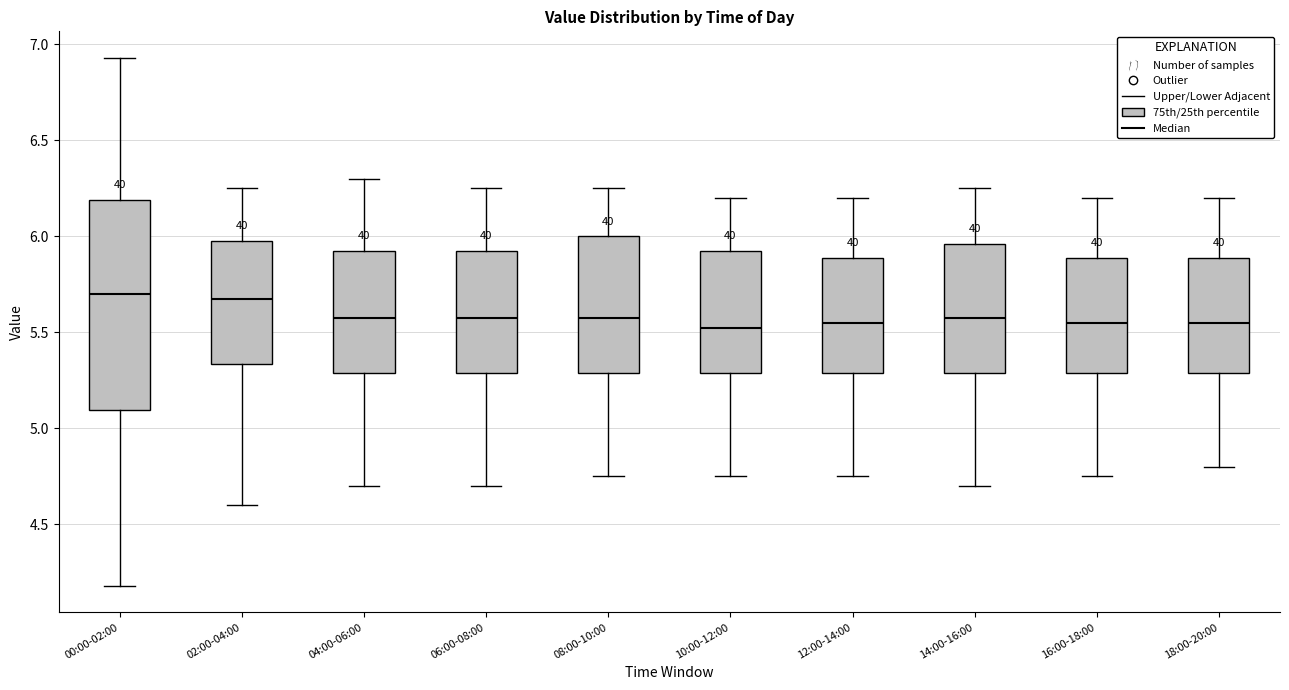

Reading left to right, read every box against the y-axis: the position of its median line, the range the box covers, and the ends of its whiskers. The values are not printed on the chart, so give them approximately, as read against the axis.

00:00-02:00: median 5.70, box 5.10 to 6.20, whiskers 4.20 to 6.95
02:00-04:00: median 5.70, box 5.35 to 6.00, whiskers 4.60 to 6.25
04:00-06:00: median 5.60, box 5.30 to 5.95, whiskers 4.70 to 6.30
06:00-08:00: median 5.60, box 5.30 to 5.95, whiskers 4.70 to 6.25
08:00-10:00: median 5.60, box 5.30 to 6.00, whiskers 4.75 to 6.25
10:00-12:00: median 5.55, box 5.30 to 5.95, whiskers 4.75 to 6.20
12:00-14:00: median 5.55, box 5.30 to 5.90, whiskers 4.75 to 6.20
14:00-16:00: median 5.60, box 5.30 to 5.95, whiskers 4.70 to 6.25
16:00-18:00: median 5.55, box 5.30 to 5.90, whiskers 4.75 to 6.20
18:00-20:00: median 5.55, box 5.30 to 5.90, whiskers 4.80 to 6.20